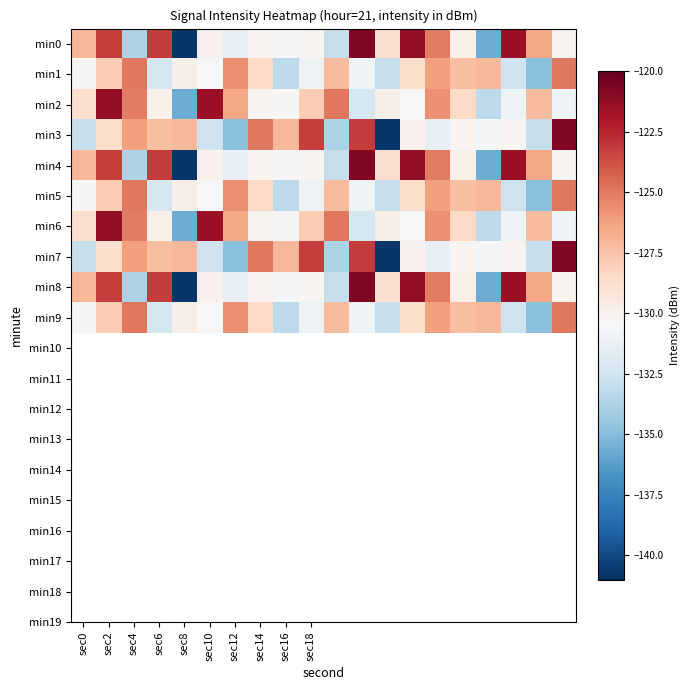

What is the minimum value shown in the chart?

-140.7